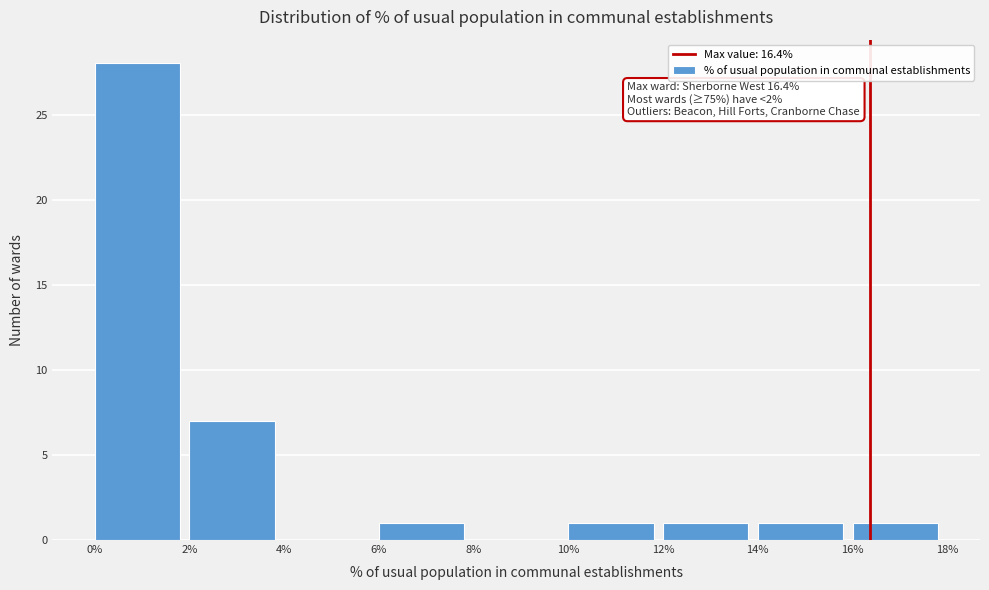

Which range on the x-axis has the tallest bar?

0% to 2%